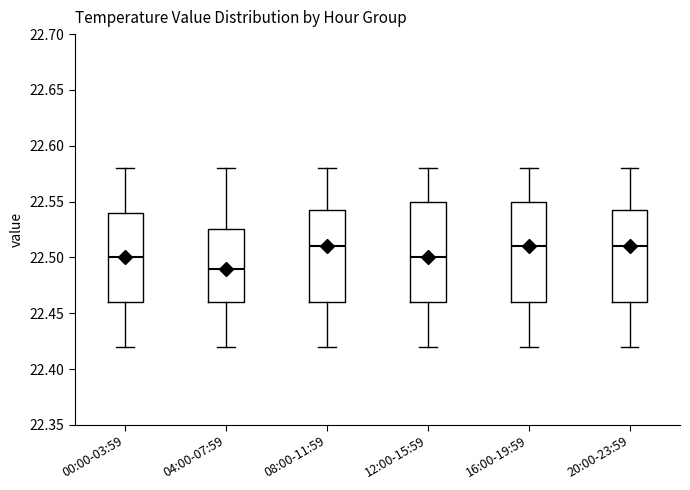

Where does the median line of the box for 16:00-19:59 sit on the y-axis? The values are not printed on the chart, so give them approximately, as read against the axis.

22.510